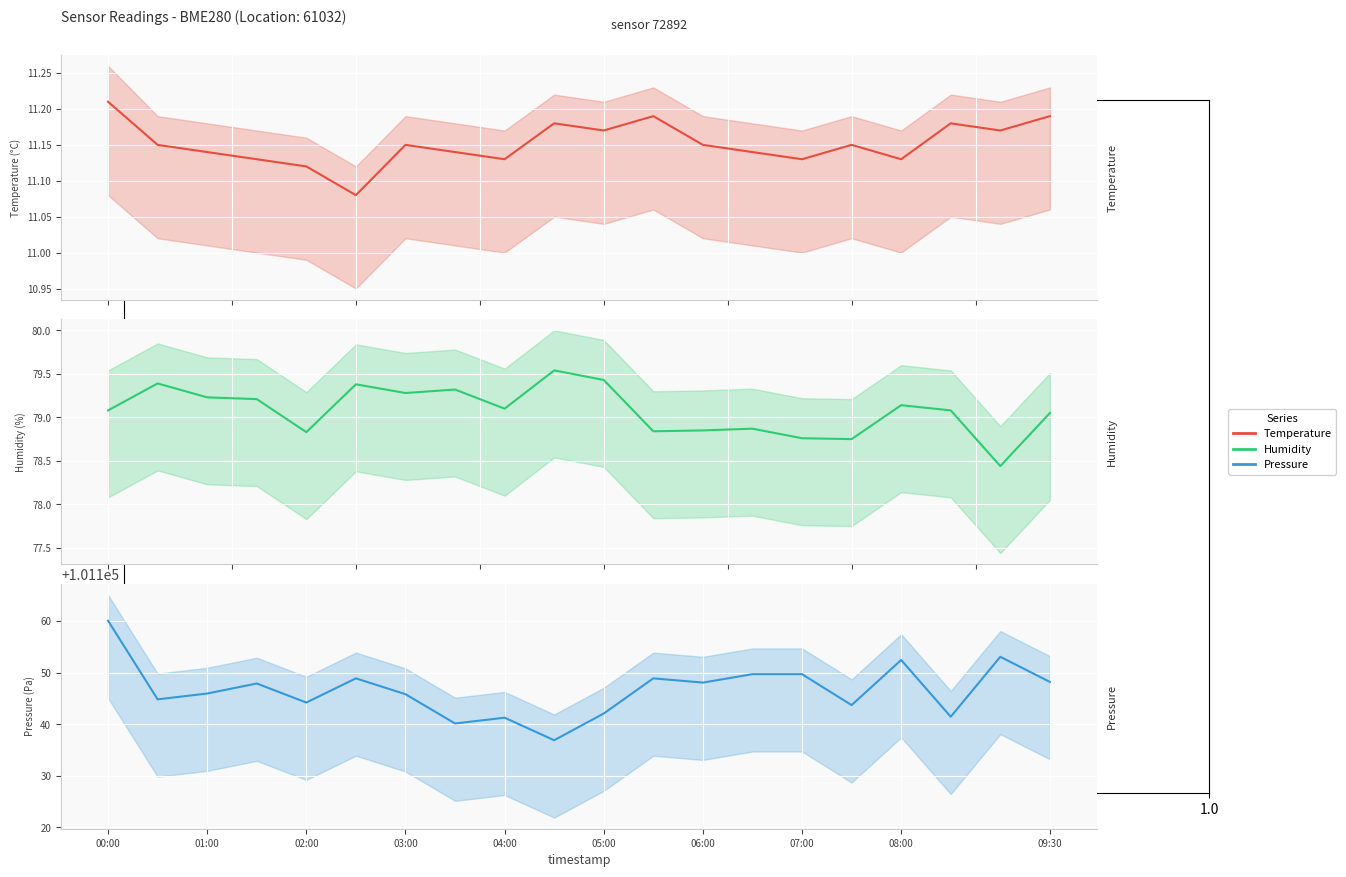

True or false: Temperature (°C) and Pressure (Pa) intersect in this chart.

False